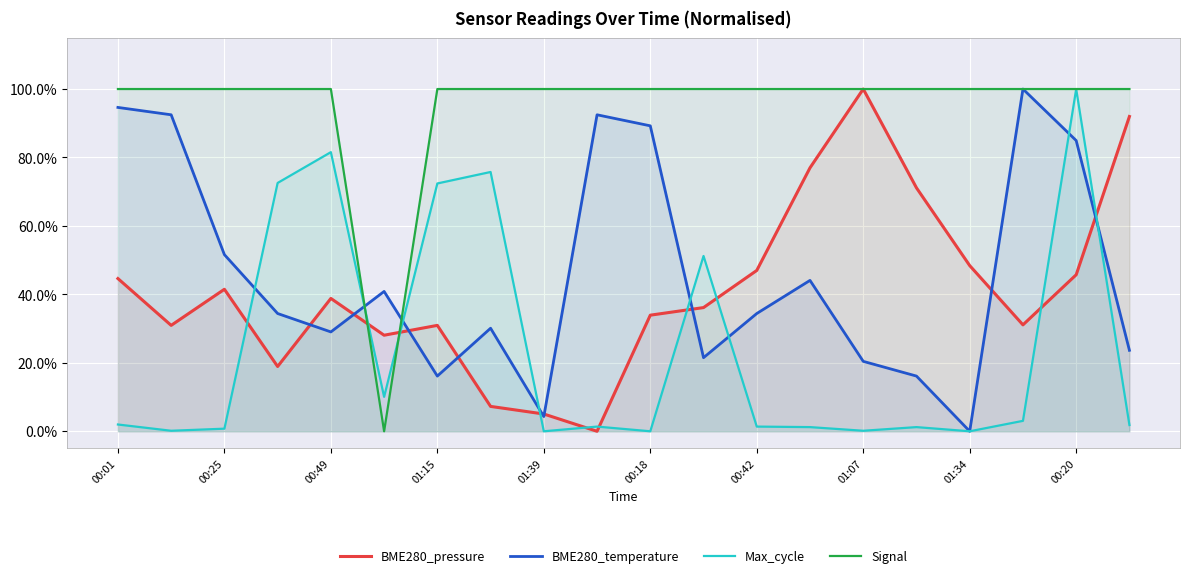

Rank the series by their maximum value, from highest to lowest.

BME280_pressure, BME280_temperature, Max_cycle, Signal